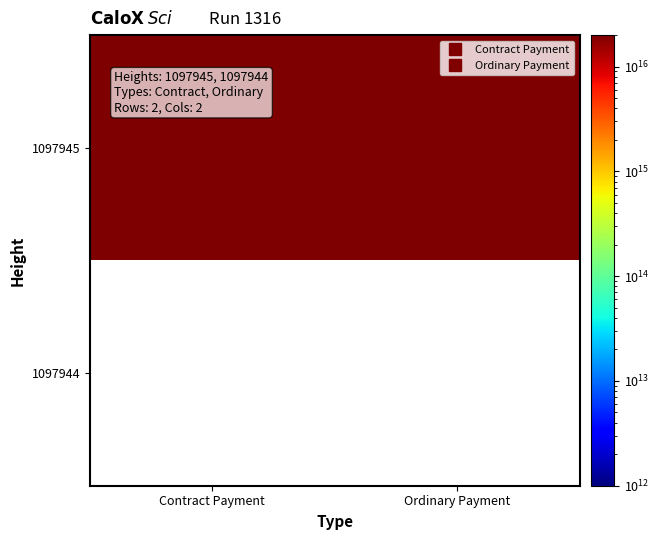

Between Contract Payment and Ordinary Payment, which is larger?

Ordinary Payment